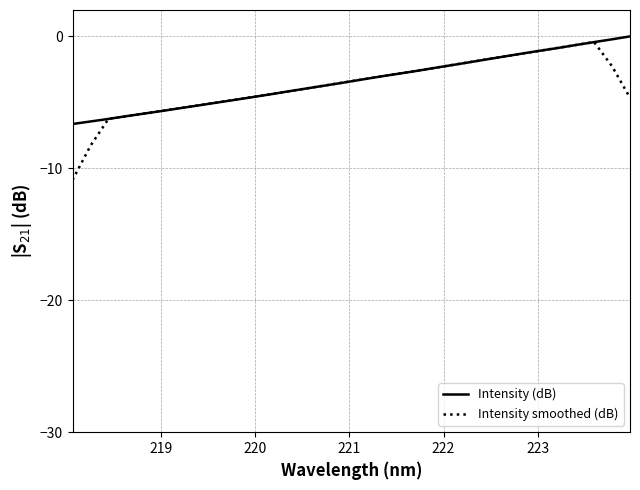

Which series has the largest range (max minus min)?

Intensity smoothed (dB)